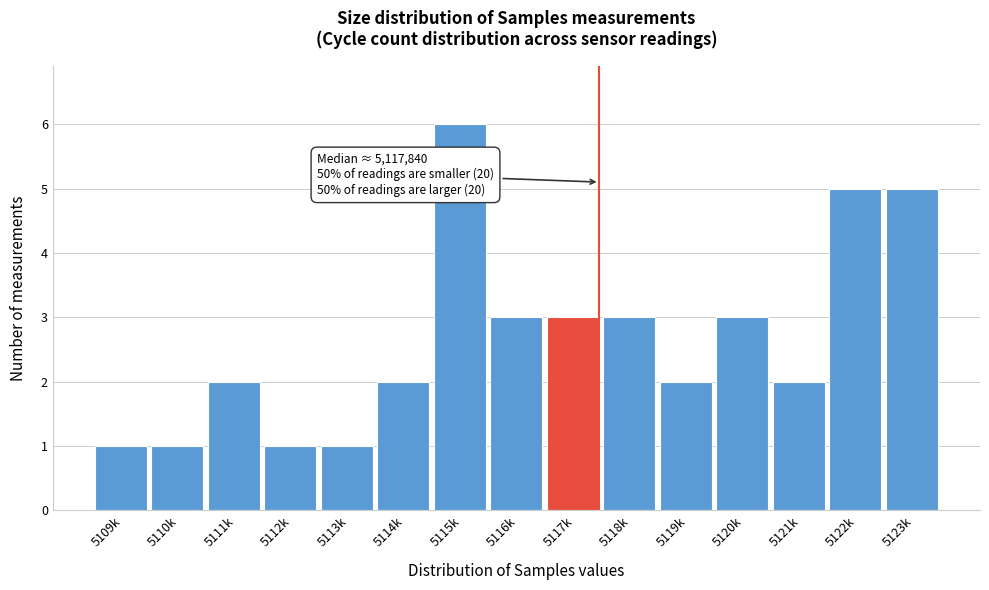

Reading left to right, transcribe all the data shown in this chart.

1	1	2	1	1	2	6	3	3	3	2	3	2	5	5